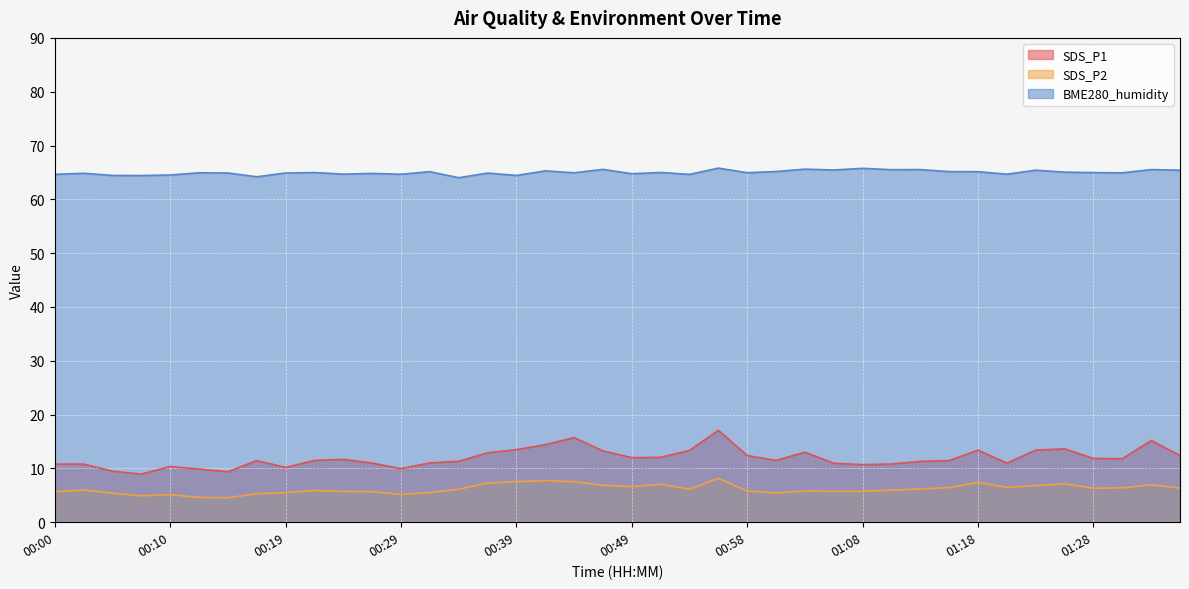

What value does the BME280_humidity series have at 01:13?

65.5